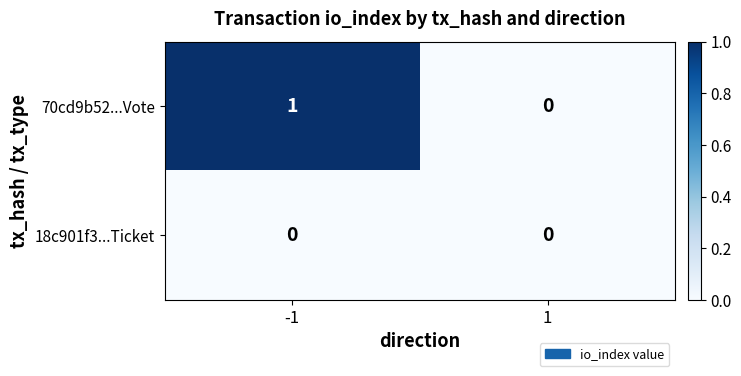

Which series has the largest total across all categories?

70cd9b52...Vote